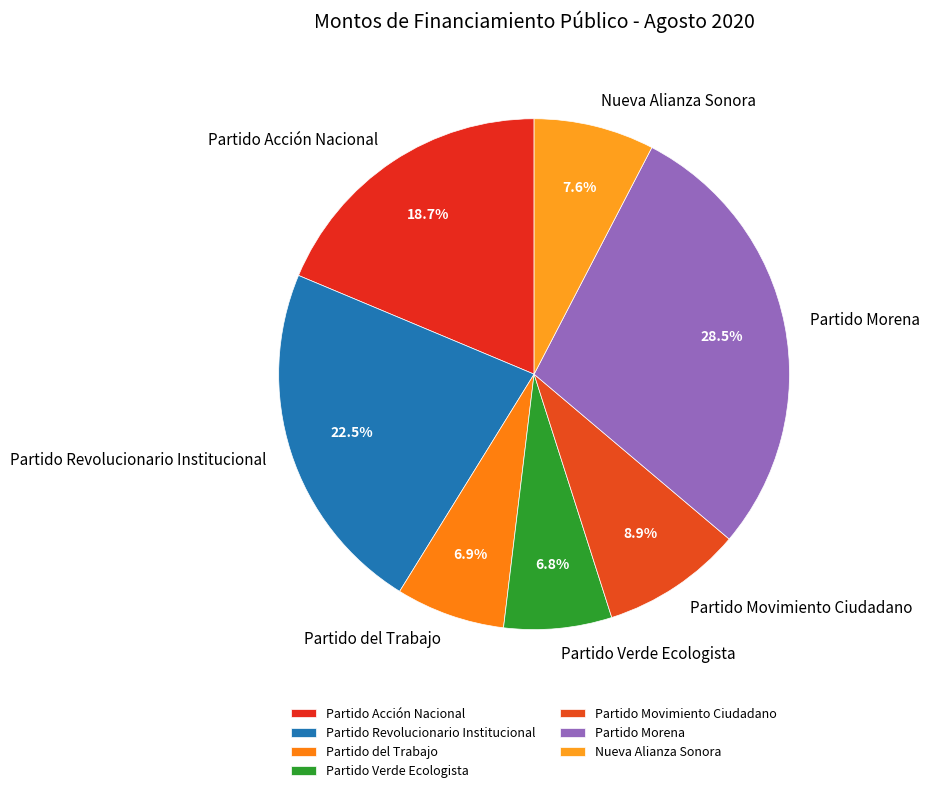

What percentage is NOT represented by Partido Morena?

71.5%